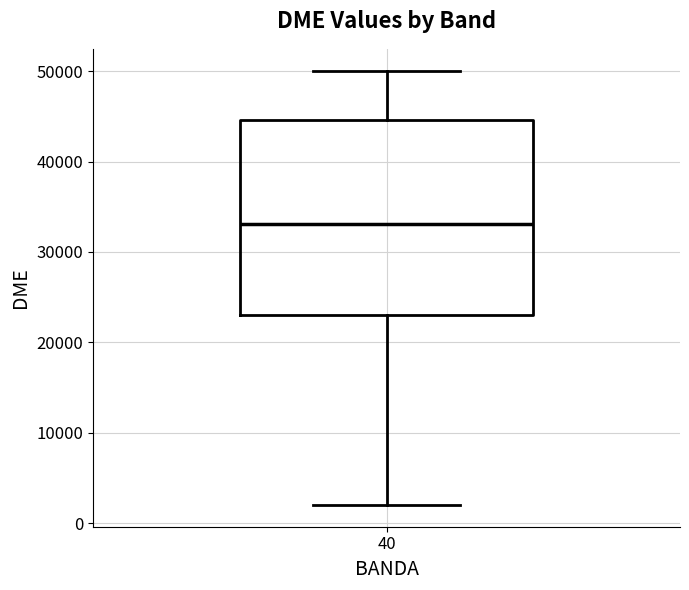

Read this box plot against the y-axis: the position of the median line, the range covered by the box, and the ends of both whiskers. The values are not printed on the chart, so give them approximately, as read against the axis.

median 33000, box 23000 to 45000, whiskers 2000 to 50000